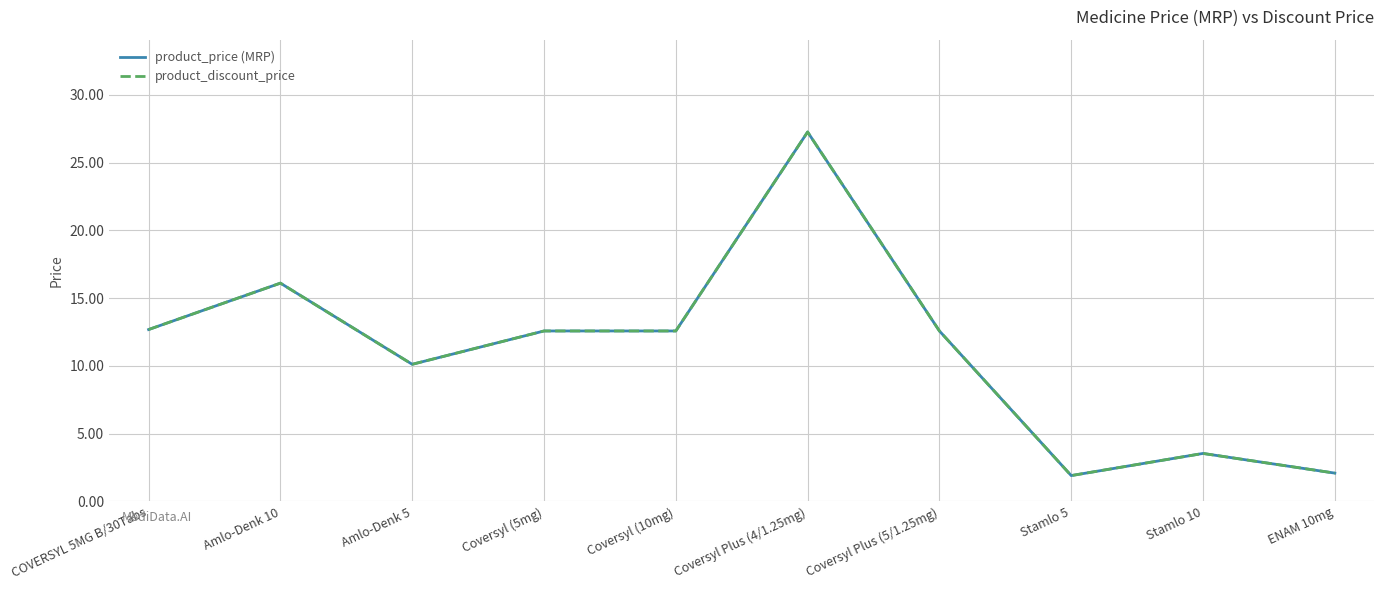

Which has a higher value, Amlo-Denk 5 or Coversyl (10mg)?

Coversyl (10mg)